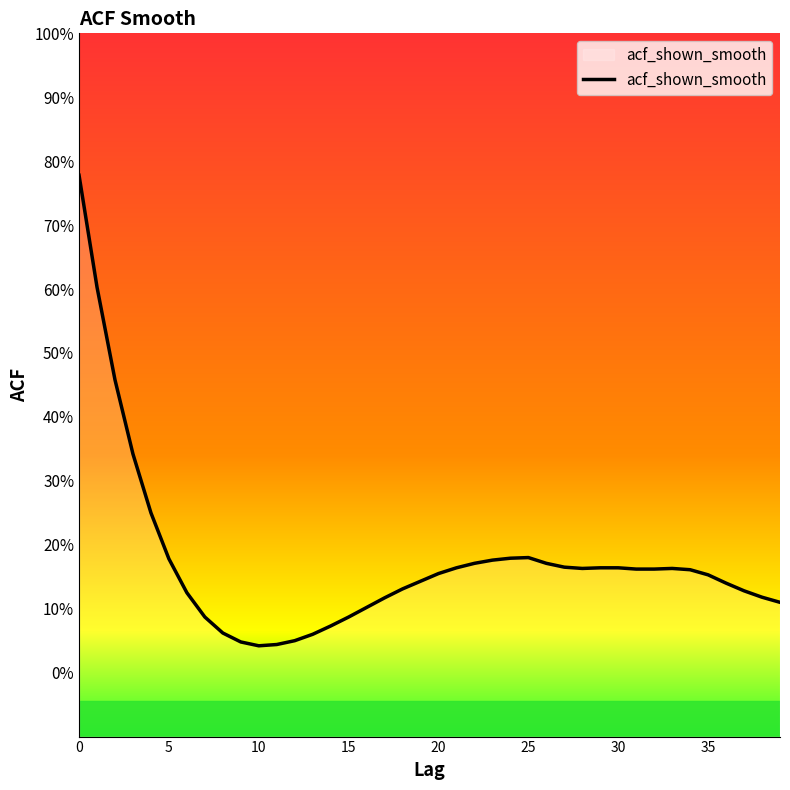

What is the sum of the values at 11 and 22?

0.2